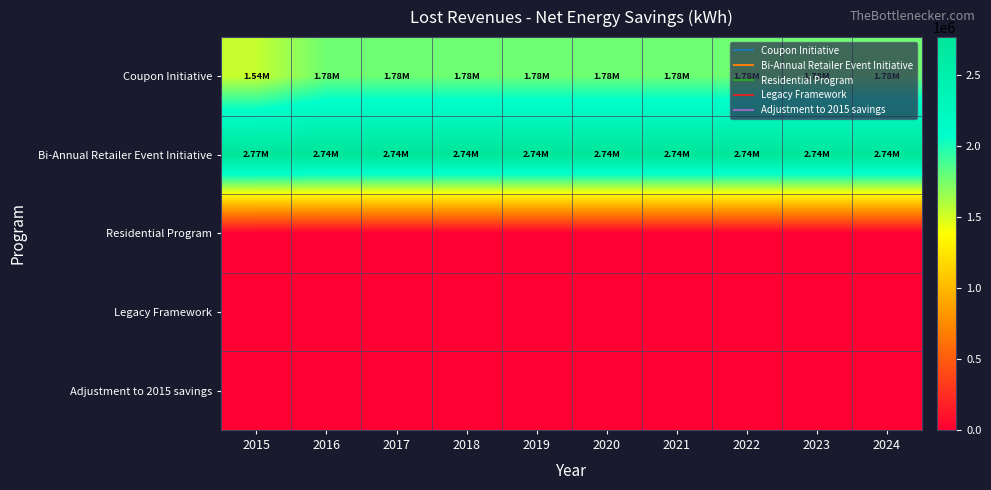

Reading left to right, what are all the values shown in this chart?

Coupon Initiative: 2015=1538773	2016=1775764	2017=1775764	2018=1775764	2019=1775764	2020=1775764	2021=1775764	2022=1775341	2023=1775341	2024=1775341
Bi-Annual Retailer Event Initiative: 2015=2765359	2016=2744480	2017=2744480	2018=2744480	2019=2744480	2020=2744480	2021=2744480	2022=2742988	2023=2742988	2024=2742988
Residential Program: 2015=0	2016=0	2017=0	2018=0	2019=0	2020=0	2021=0	2022=0	2023=0	2024=0
Legacy Framework: 2015=0	2016=0	2017=0	2018=0	2019=0	2020=0	2021=0	2022=0	2023=0	2024=0
Adjustment to 2015 savings: 2015=0	2016=0	2017=0	2018=0	2019=0	2020=0	2021=0	2022=0	2023=0	2024=0